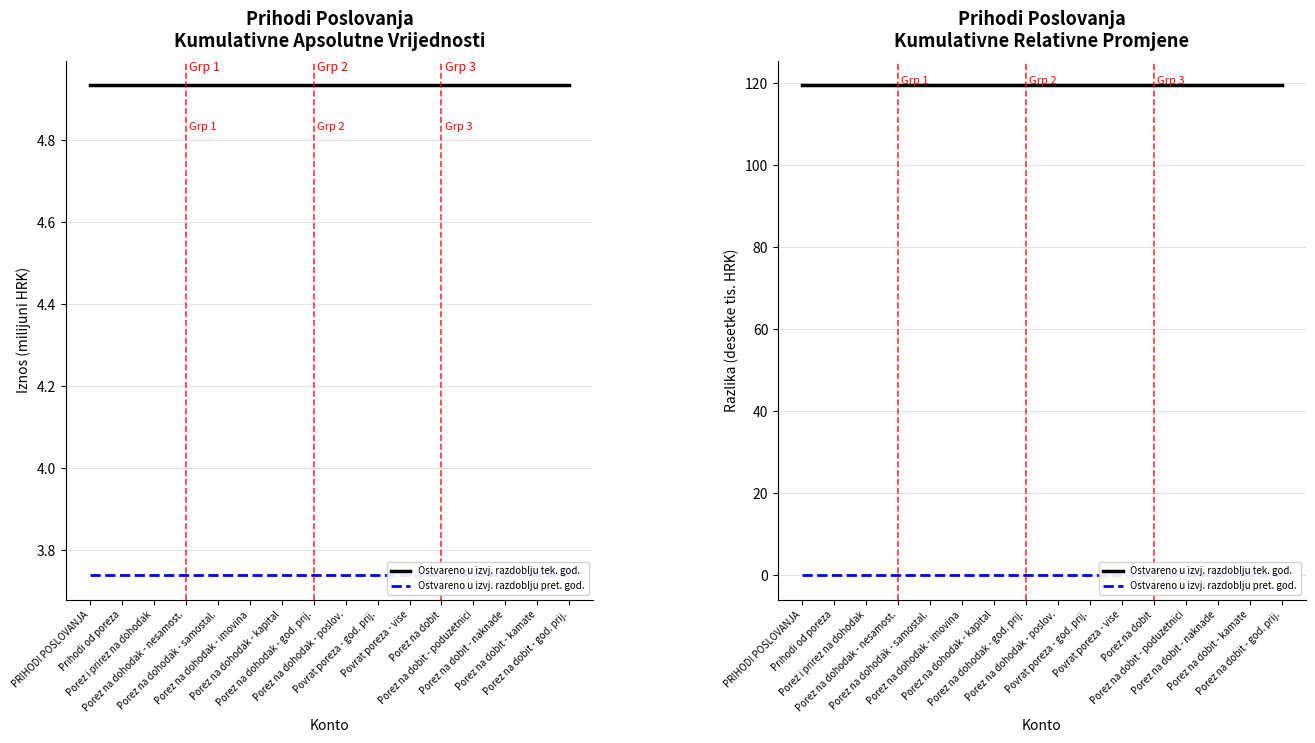

What are all the series names shown in the legend?

Ostvareno u izvj. razdoblju tek. god., Ostvareno u izvj. razdoblju pret. god.